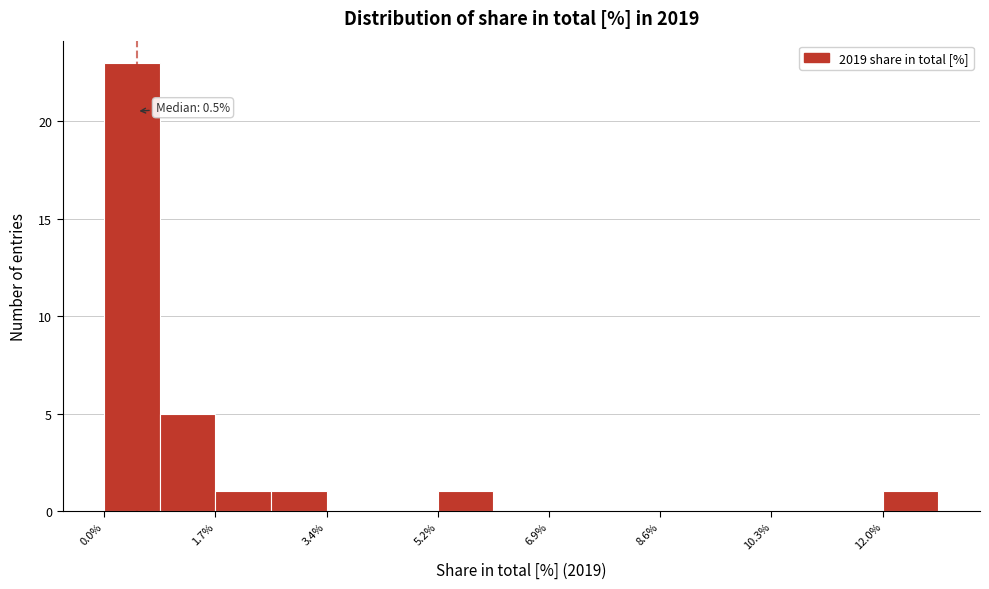

Which range on the x-axis has the tallest bar?

0.00 to 0.86